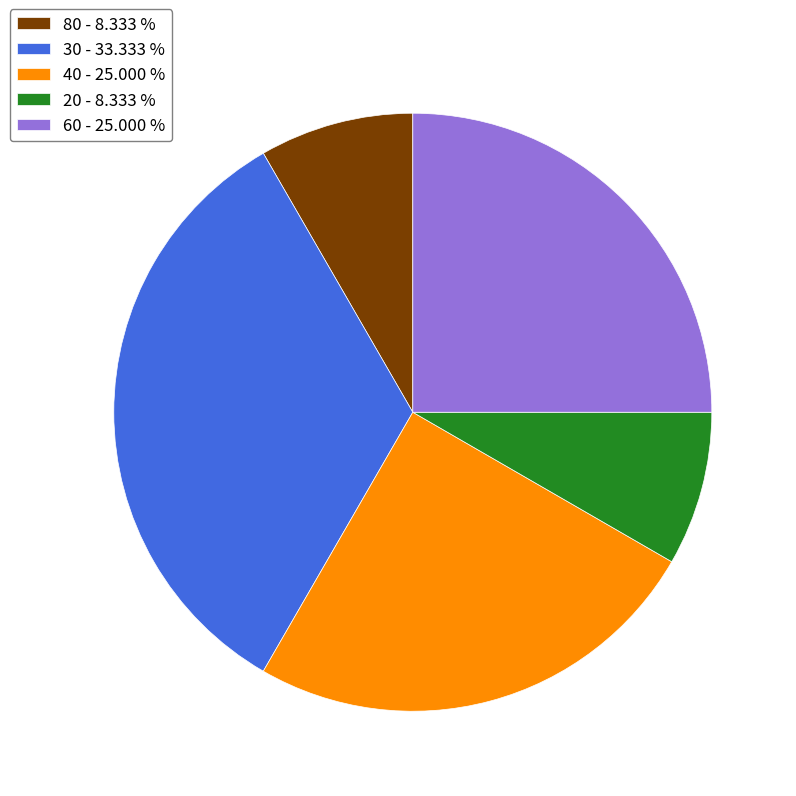

Is there a majority slice in this chart?

No